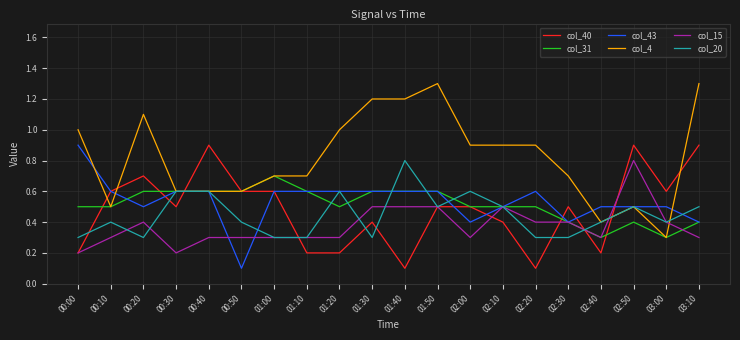

The value of col_31 at 03:10 is 0.4. True or false?

True